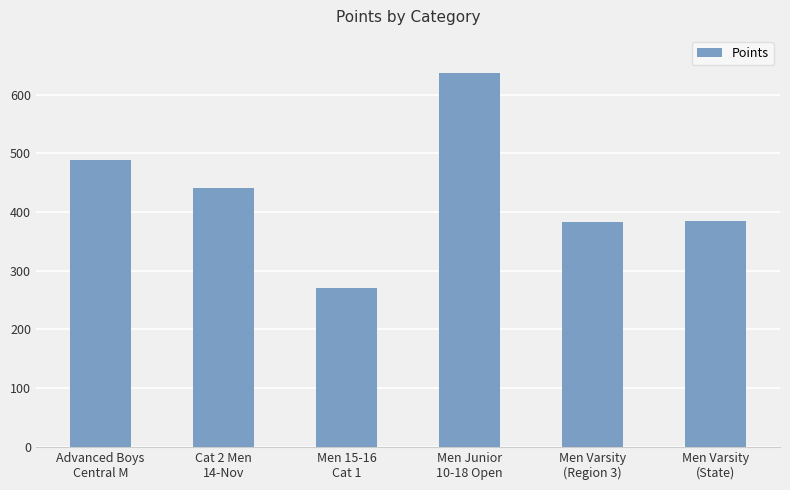

What is the label of the 3rd bar from the right?

Men Junior
10-18 Open